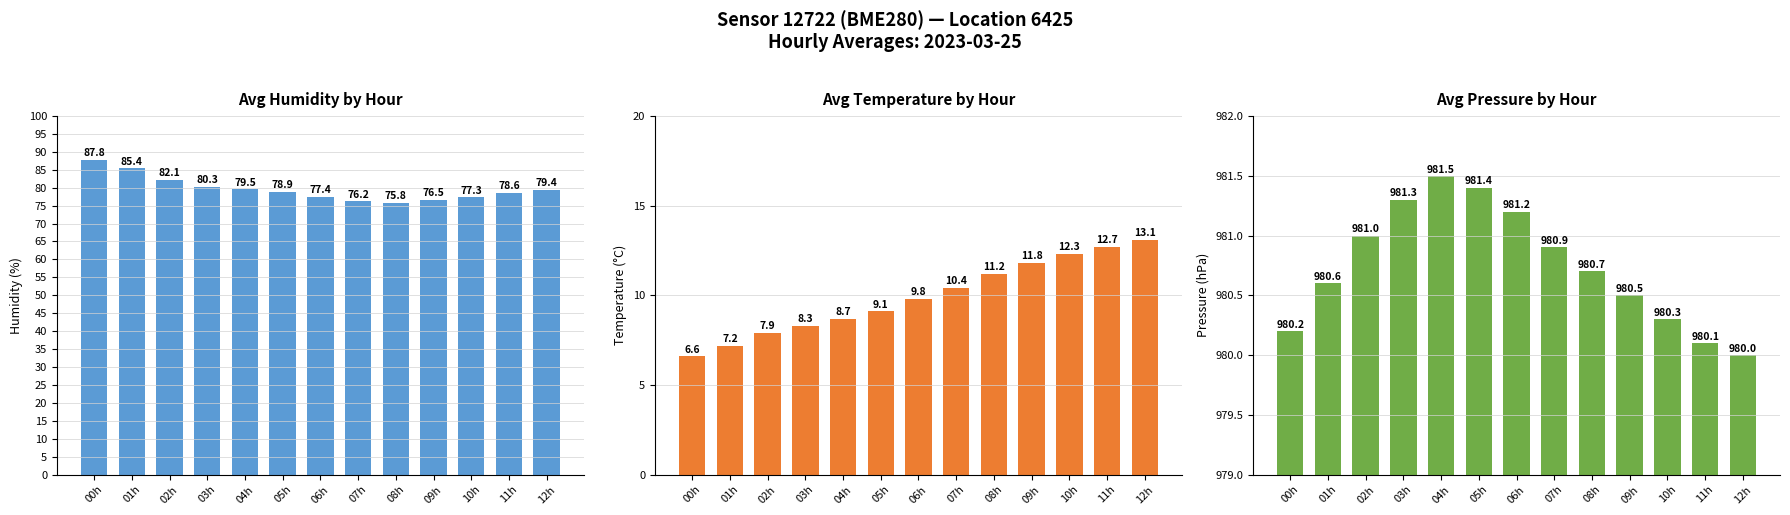

Reading right to left, list all the values displayed in this chart.

avg_humidity: 12h=79.4	11h=78.6	10h=77.3	09h=76.5	08h=75.8	07h=76.2	06h=77.4	05h=78.9	04h=79.5	03h=80.3	02h=82.1	01h=85.4	00h=87.8
avg_temperature: 12h=13.1	11h=12.7	10h=12.3	09h=11.8	08h=11.2	07h=10.4	06h=9.8	05h=9.1	04h=8.7	03h=8.3	02h=7.9	01h=7.2	00h=6.6
avg_pressure: 12h=980.0	11h=980.1	10h=980.3	09h=980.5	08h=980.7	07h=980.9	06h=981.2	05h=981.4	04h=981.5	03h=981.3	02h=981.0	01h=980.6	00h=980.2